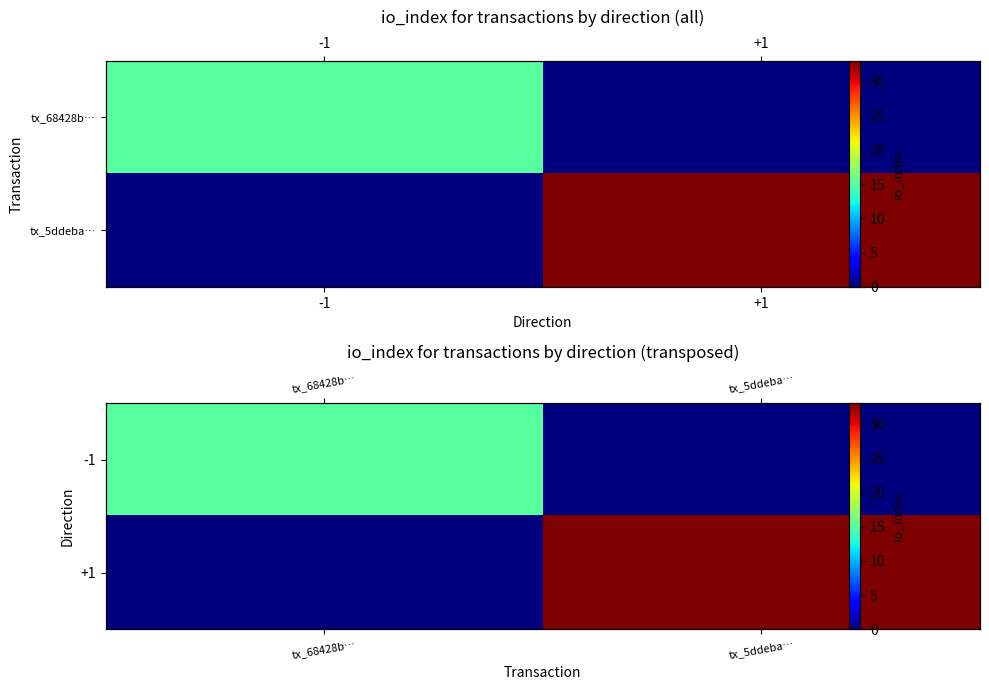

What is the sum of the +1 values at tx_5ddeba… and tx_68428b…?

33